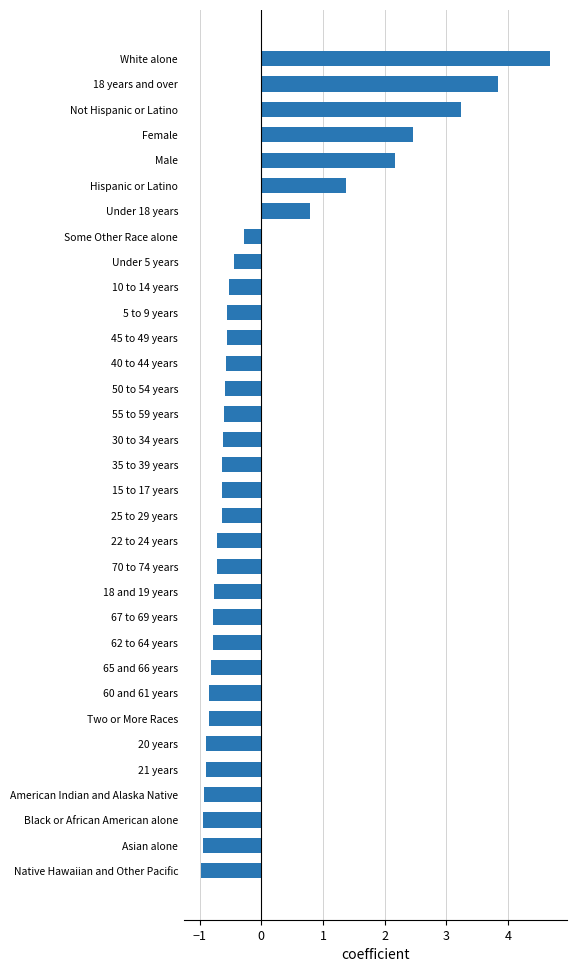

What is the difference between the maximum and minimum values?

5.6